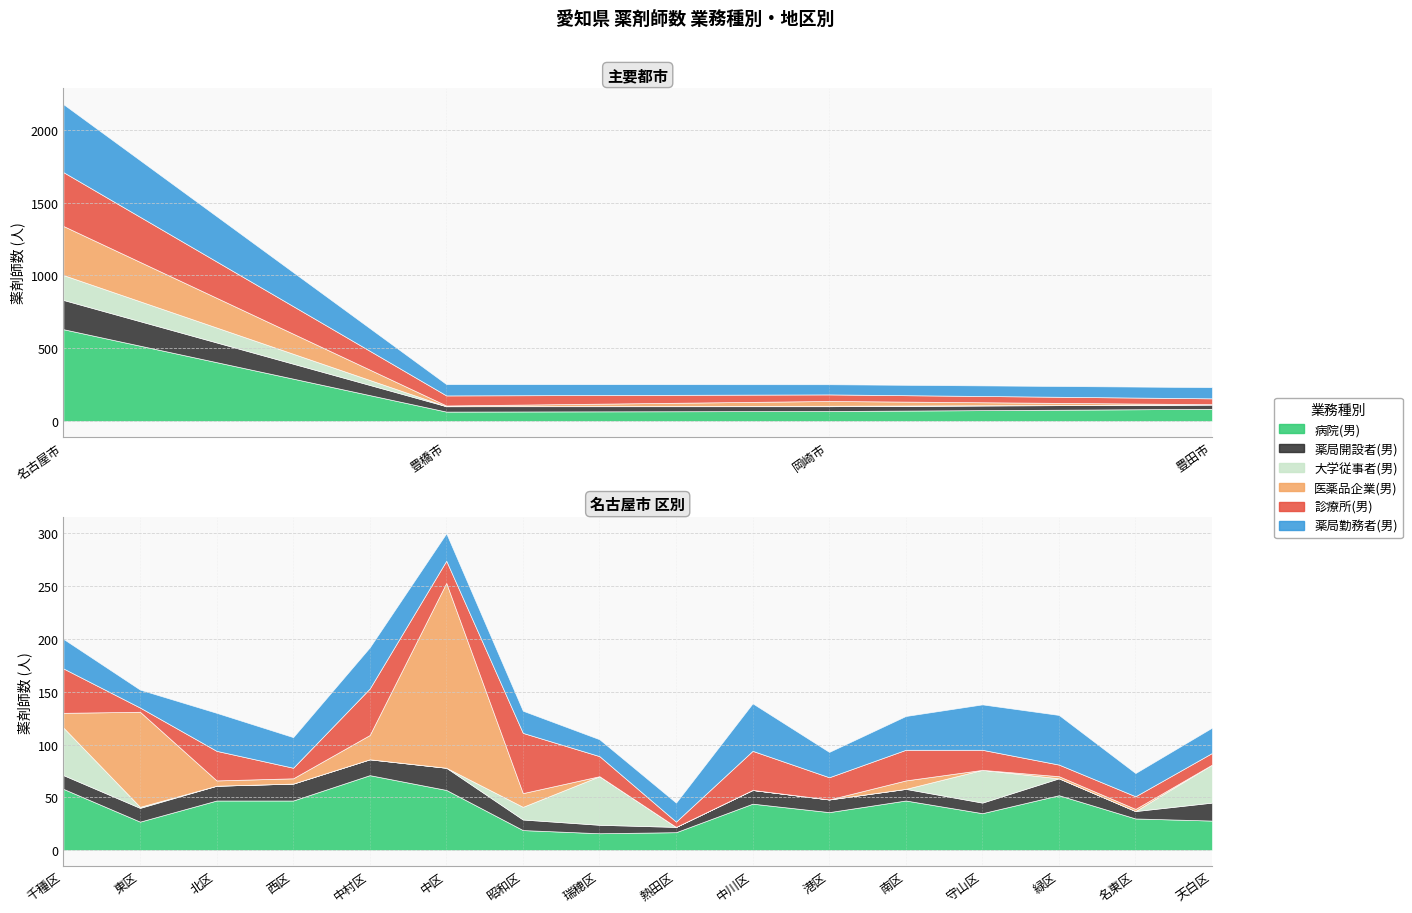

What is the label of the 12th point from the right?

中村区